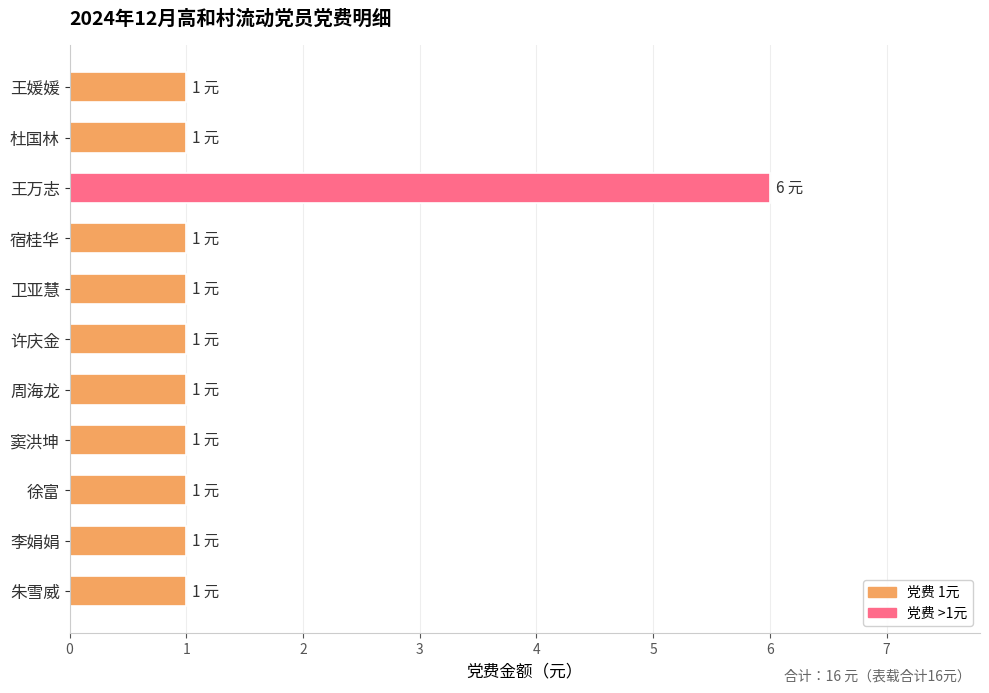

True or false: the data shows 2 at 徐富.

False